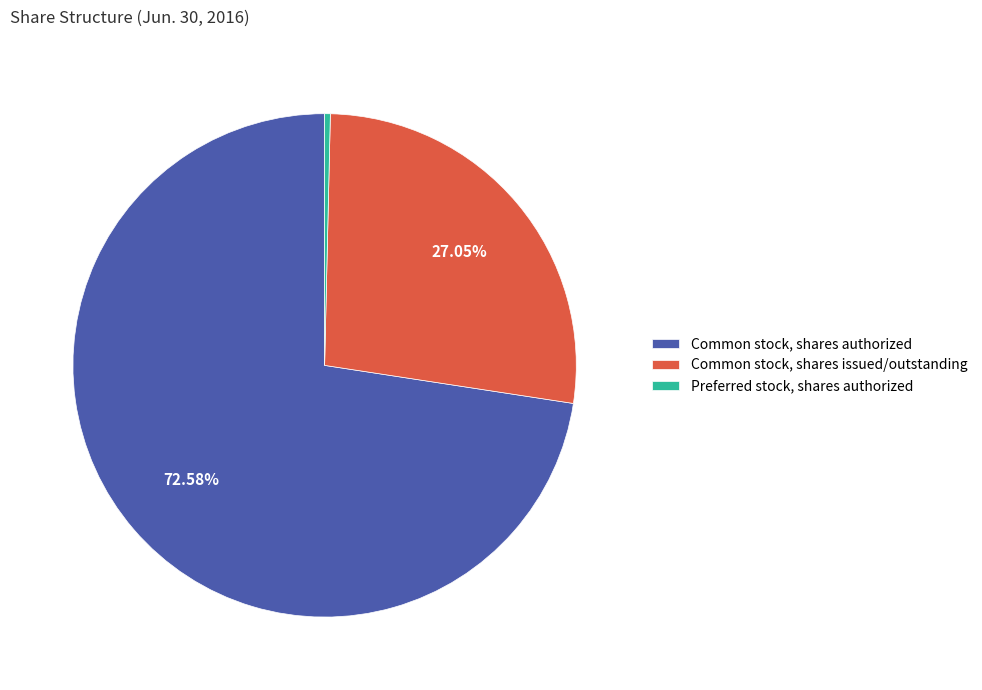

The Common stock, shares authorized slice represents 62% of the pie. True or false?

False